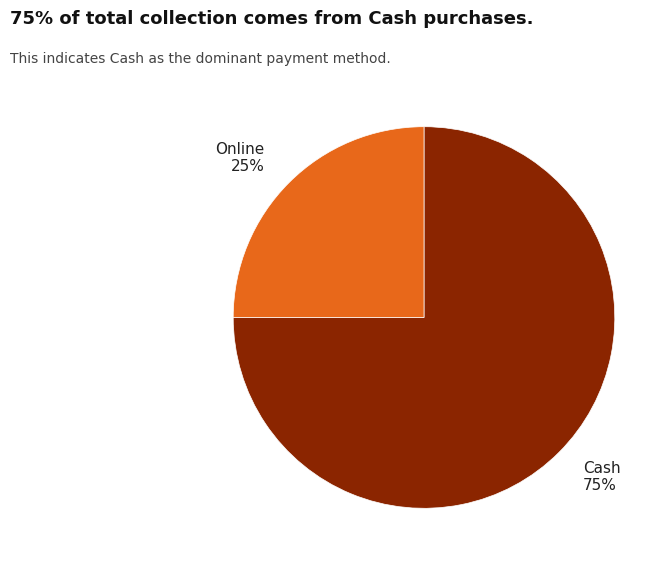

What percentage is the Online slice, to the nearest percent?

25%